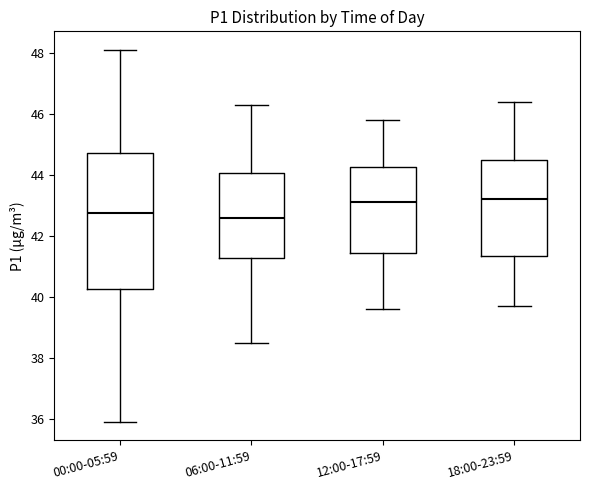

Reading left to right, read every box against the y-axis: the position of its median line, the range the box covers, and the ends of its whiskers. The values are not printed on the chart, so give them approximately, as read against the axis.

00:00-05:59: median 42.8, box 40.2 to 44.8, whiskers 36.0 to 48.2
06:00-11:59: median 42.6, box 41.2 to 44.0, whiskers 38.6 to 46.4
12:00-17:59: median 43.2, box 41.4 to 44.2, whiskers 39.6 to 45.8
18:00-23:59: median 43.2, box 41.4 to 44.4, whiskers 39.8 to 46.4